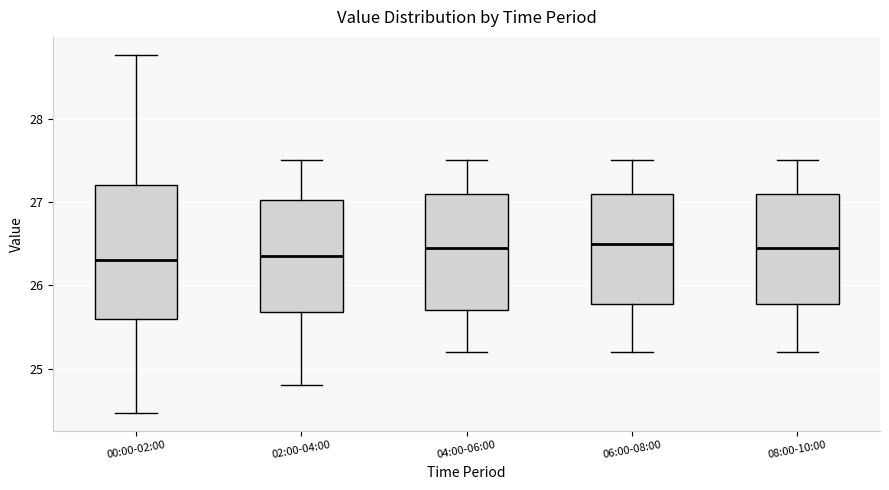

Reading left to right, transcribe this box plot: for each box, give where its median line is, the range the box spans, and where its two whiskers end, as read against the y-axis. The values are not printed on the chart, so give them approximately, as read against the axis.

00:00-02:00: median 26.3, box 25.6 to 27.2, whiskers 24.5 to 28.8
02:00-04:00: median 26.4, box 25.7 to 27.0, whiskers 24.8 to 27.5
04:00-06:00: median 26.5, box 25.7 to 27.1, whiskers 25.2 to 27.5
06:00-08:00: median 26.5, box 25.8 to 27.1, whiskers 25.2 to 27.5
08:00-10:00: median 26.5, box 25.8 to 27.1, whiskers 25.2 to 27.5